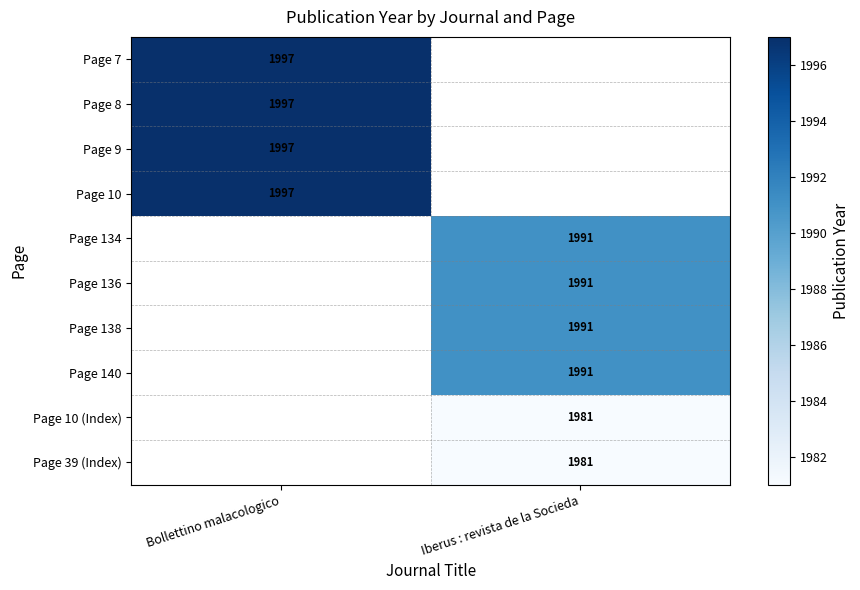

Between Iberus : revista de la Socieda and Bollettino malacologico, which is larger?

Bollettino malacologico